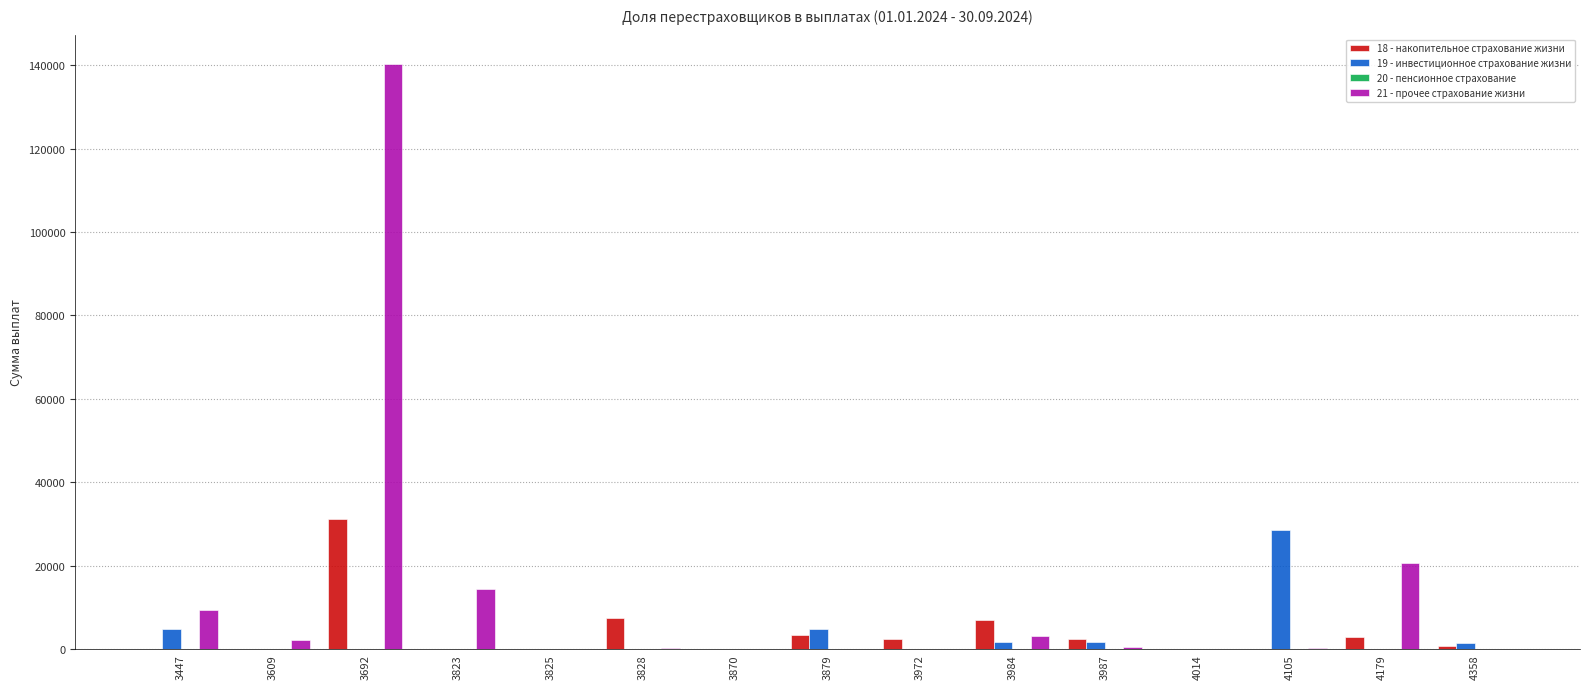

Is the value of 19 - инвестиционное страхование жизни at 3987 greater than the value of 18 - накопительное страхование жизни at 4105?

Yes